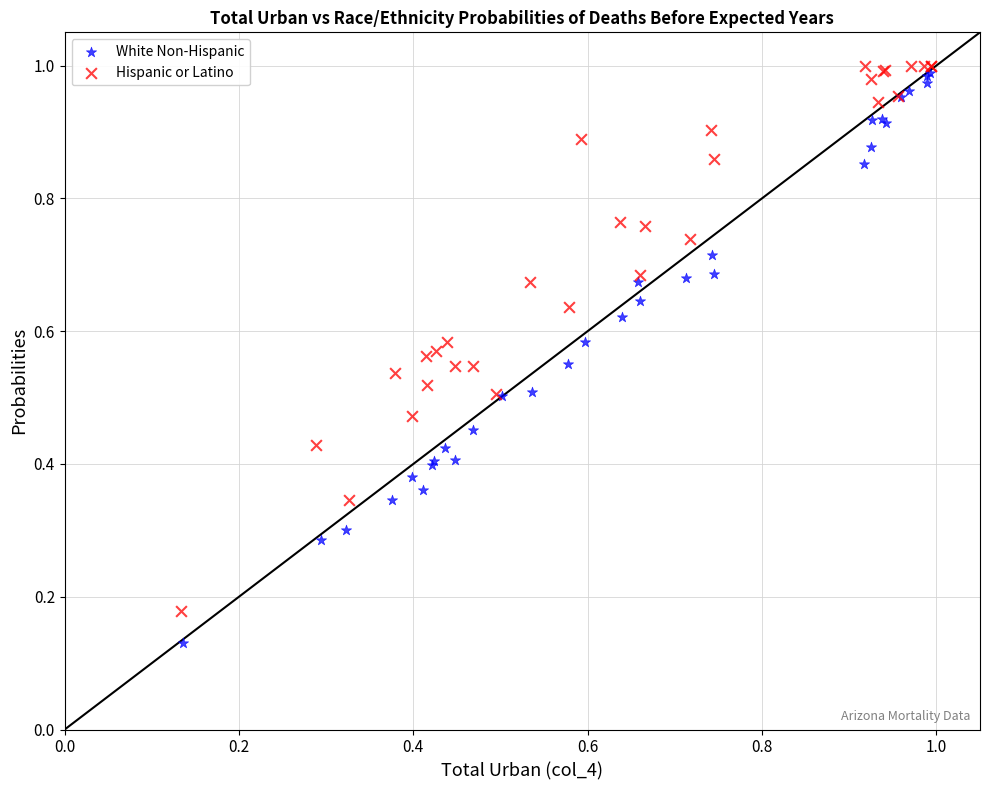

Which series contains the lowest Y value?

White Non-Hispanic